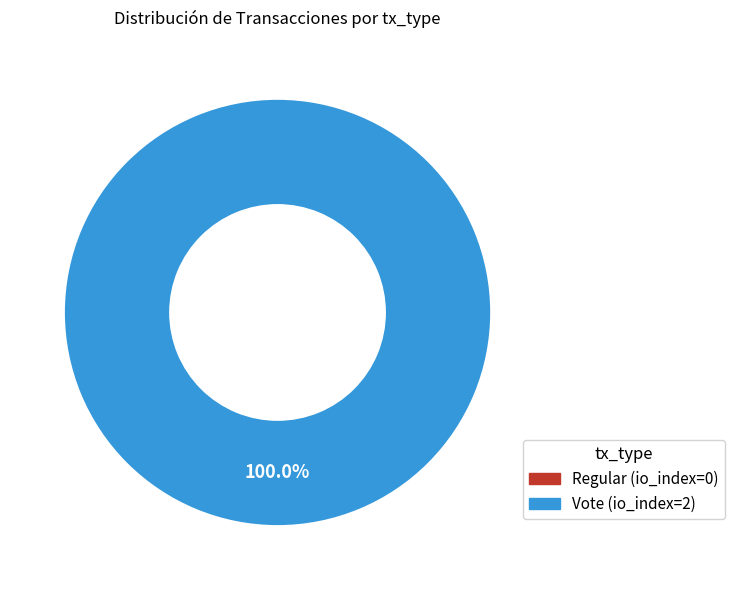

What is the largest slice in the pie chart?

Vote (io_index=2)